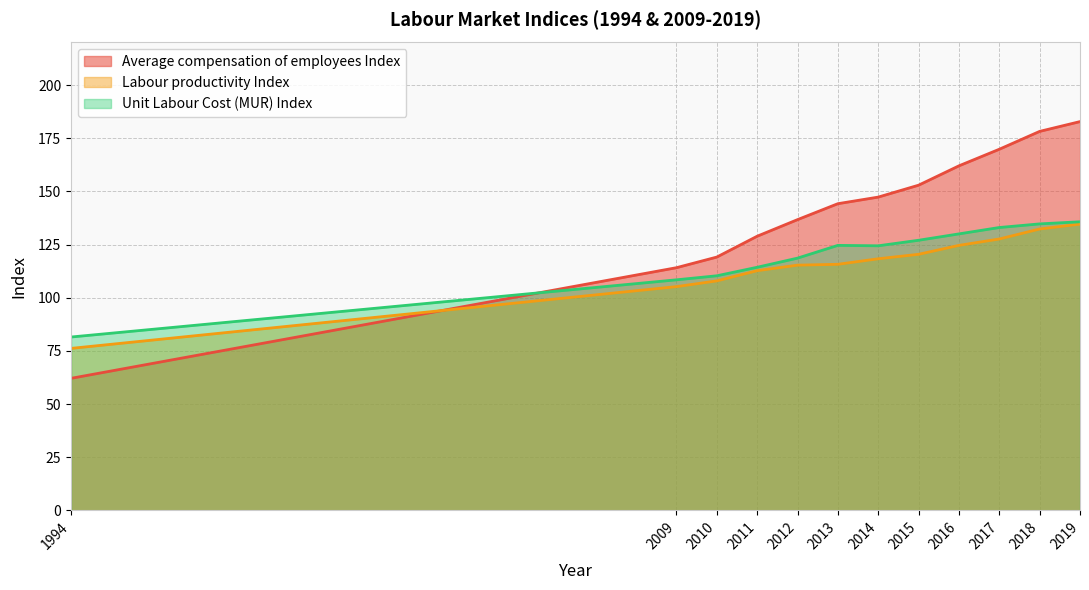

Count the number of categories in the chart.

12